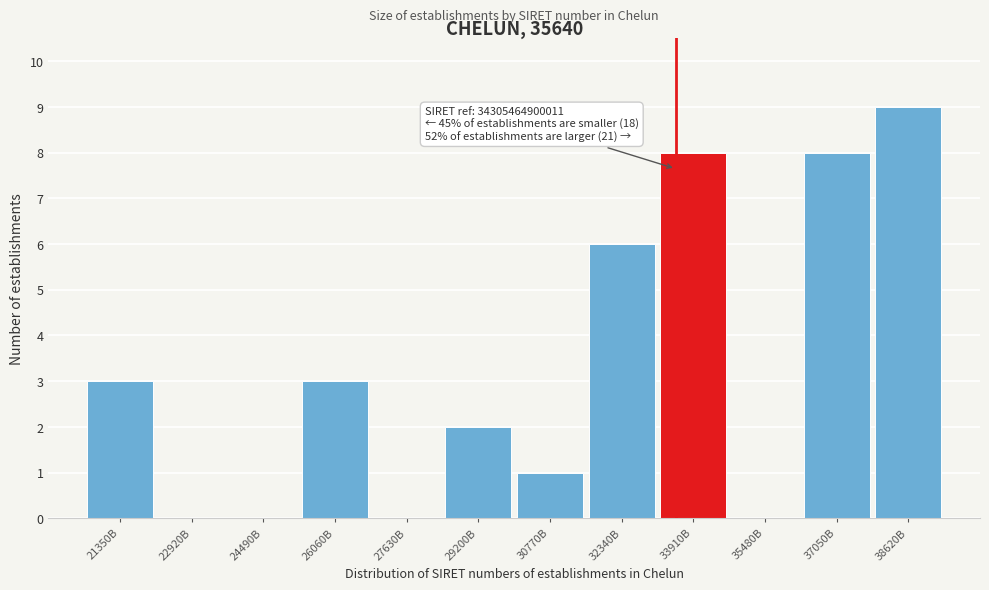

Reading left to right, list all the values displayed in this chart.

21350B=3	22920B=0	24490B=0	26060B=3	27630B=0	29200B=2	30770B=1	32340B=6	33910B=8	35480B=0	37050B=8	38620B=9